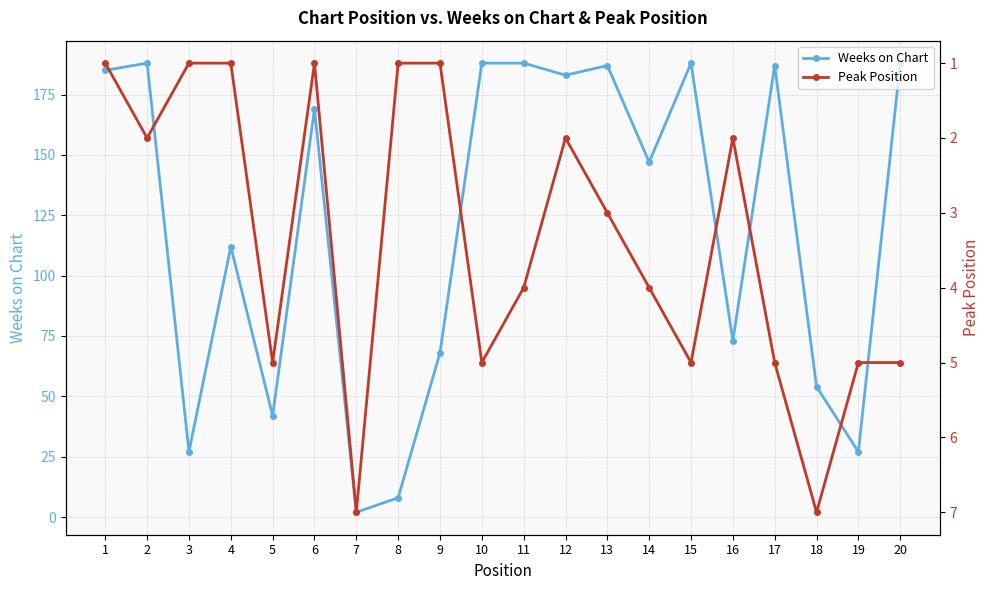

What is the spread (max minus min) of values at 6?

168